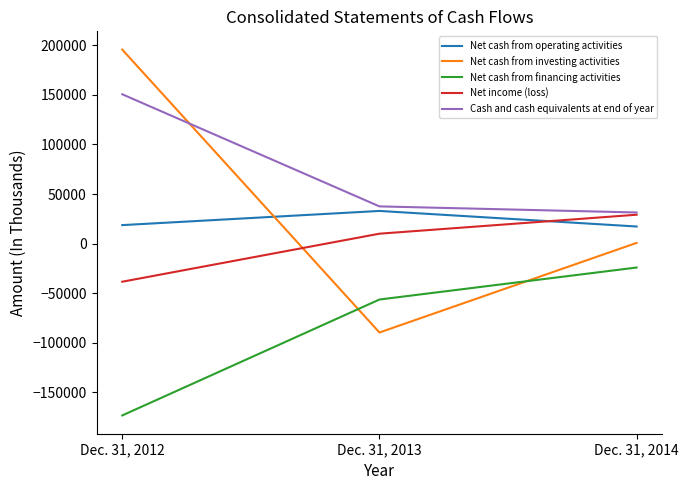

Which label corresponds to the largest value in the chart?

Dec. 31, 2012